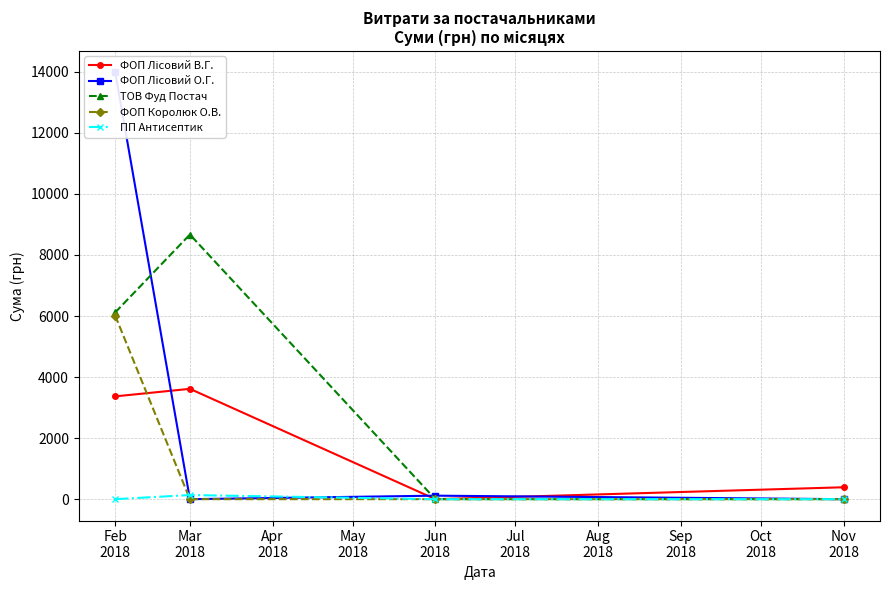

Reading right to left, what are all the values shown in this chart?

ФОП Лісовий В.Г.: 390.0	0.0	3615.0	3368.0
ФОП Лісовий О.Г.: 0.0	114.9	0.0	13987.8
ТОВ Фуд Постач: 0.0	0.0	8670.4	6118.3
ФОП Королюк О.В.: 0.0	0.0	0.0	6012.7
ПП Антисептик: 0.0	0.0	135.0	0.0